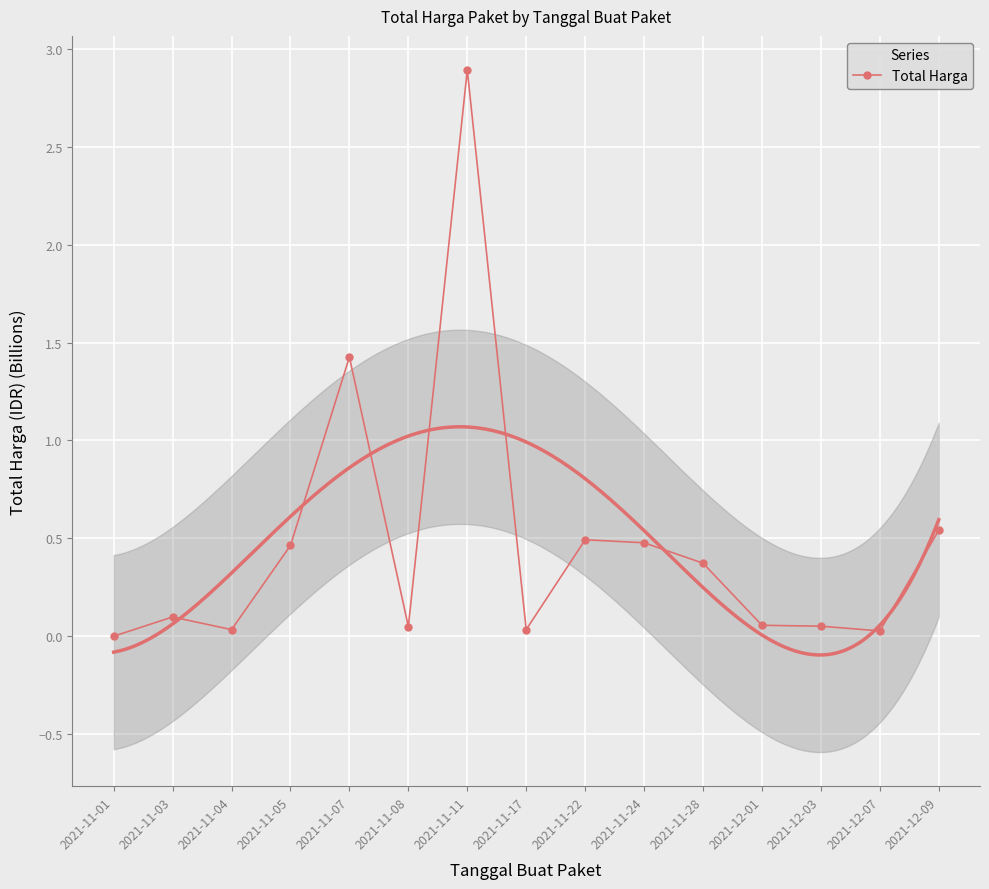

List the labels in order of value, largest first.

2021-11-11, 2021-11-07, 2021-12-09, 2021-11-22, 2021-11-24, 2021-11-05, 2021-11-28, 2021-11-03, 2021-12-01, 2021-12-03, 2021-11-08, 2021-11-17, 2021-11-04, 2021-12-07, 2021-11-01